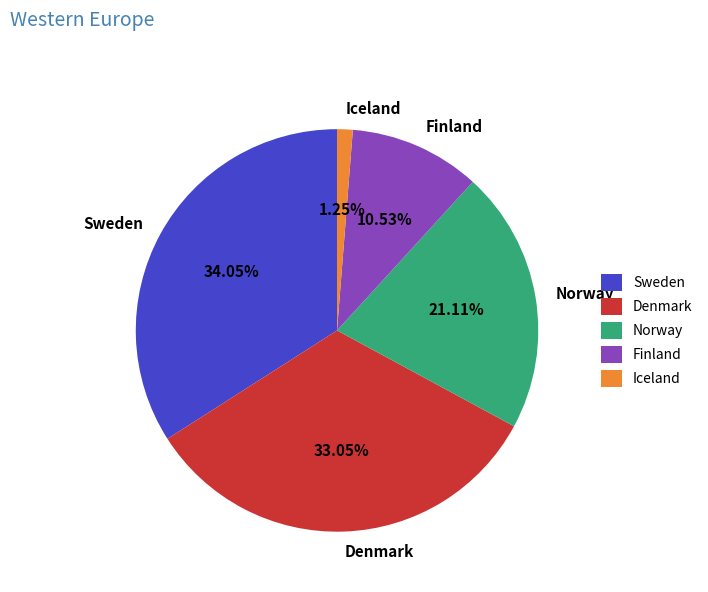

Rank the categories by value from lowest to highest.

Iceland, Finland, Norway, Denmark, Sweden